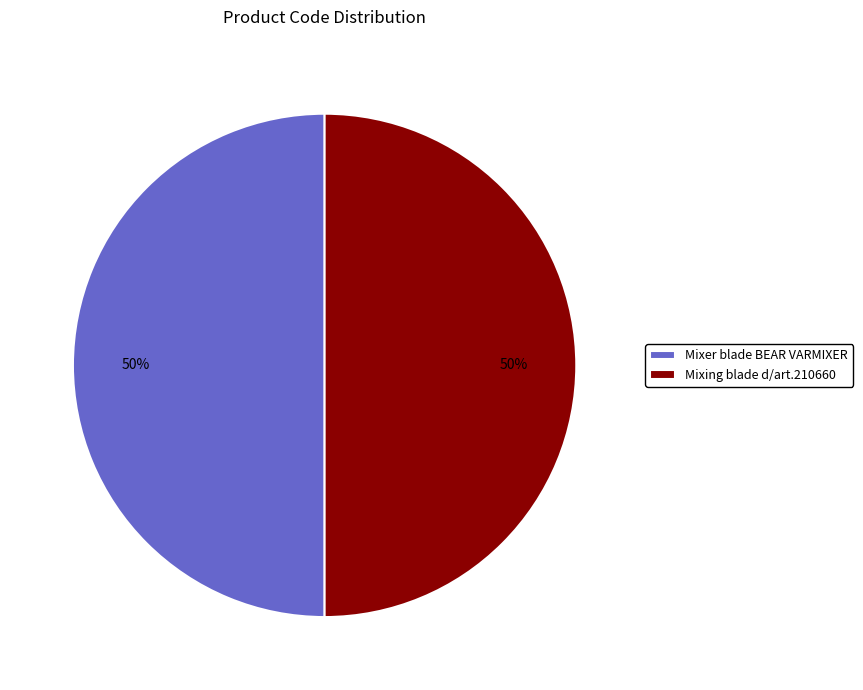

What is the ratio of the value at Mixer blade BEAR VARMIXER to the value at Mixing blade d/art.210660?

1.0